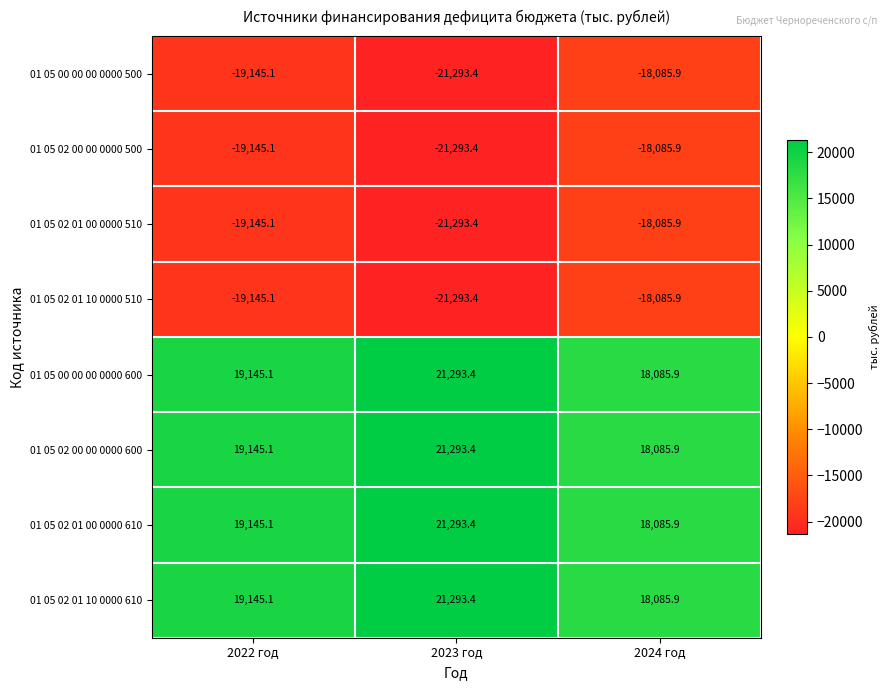

Is the value of 01 05 02 01 00 0000 510 at 2023 год greater than the value of 01 05 02 00 00 0000 500 at 2024 год?

No